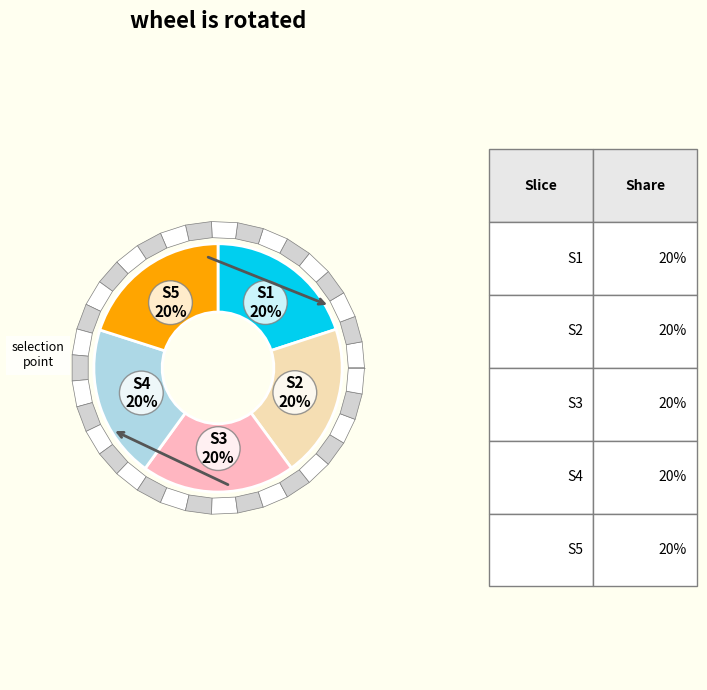

Combined, what portion of the pie is 22 and 23?

40.0%